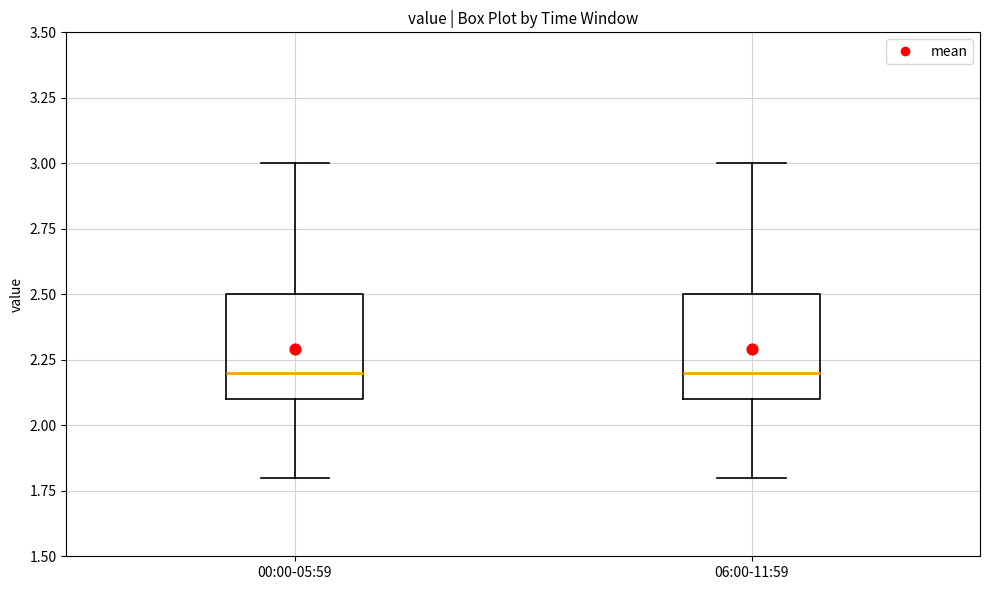

Where does the lower whisker of the box for 06:00-11:59 end on the y-axis? The values are not printed on the chart, so give them approximately, as read against the axis.

1.8